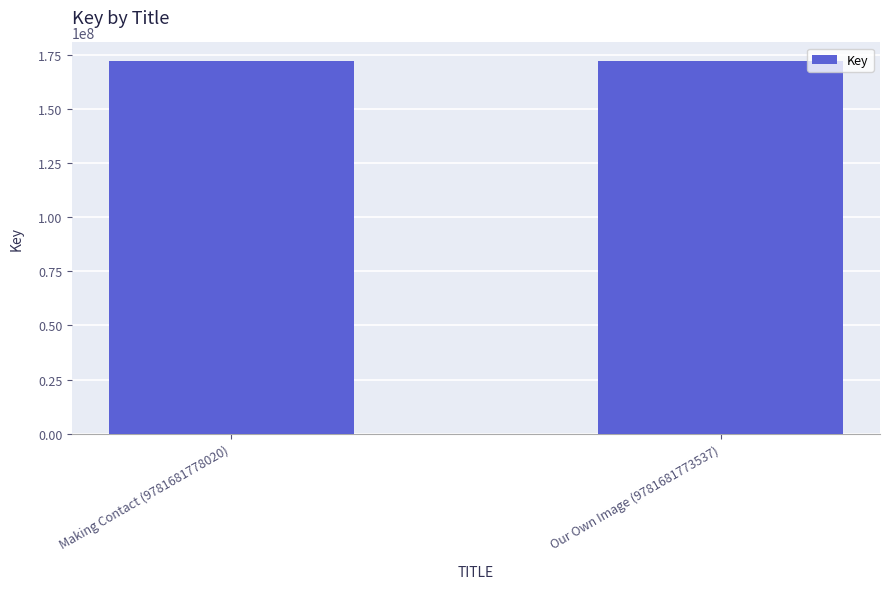

What is the difference between the values at Our Own Image (9781681773537) and Making Contact (9781681778020)?

112585